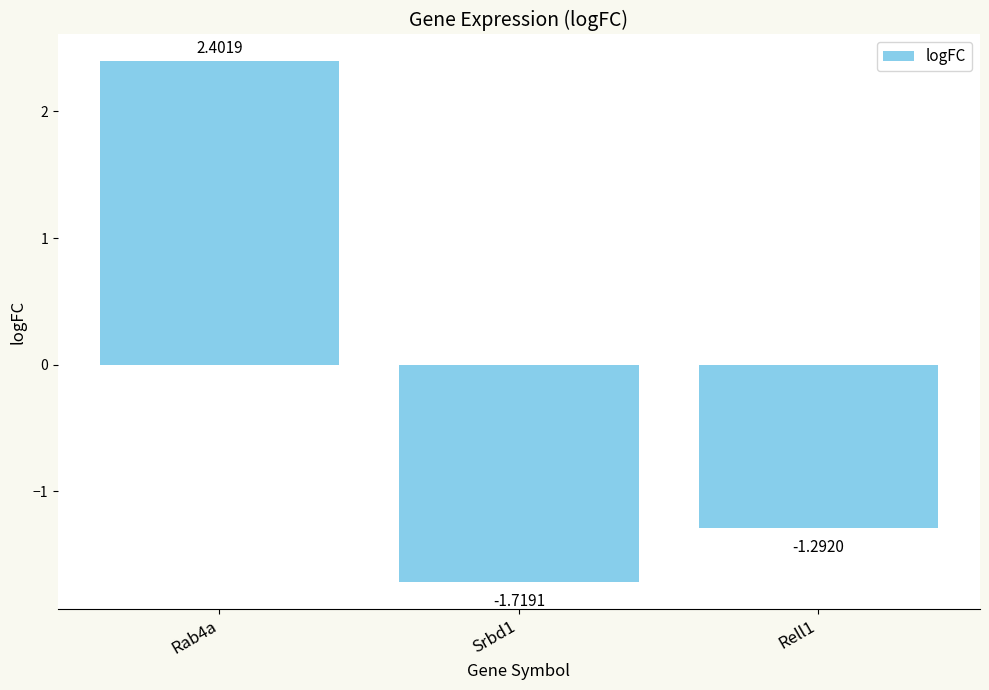

What is the approximate value at Rab4a?

2.4